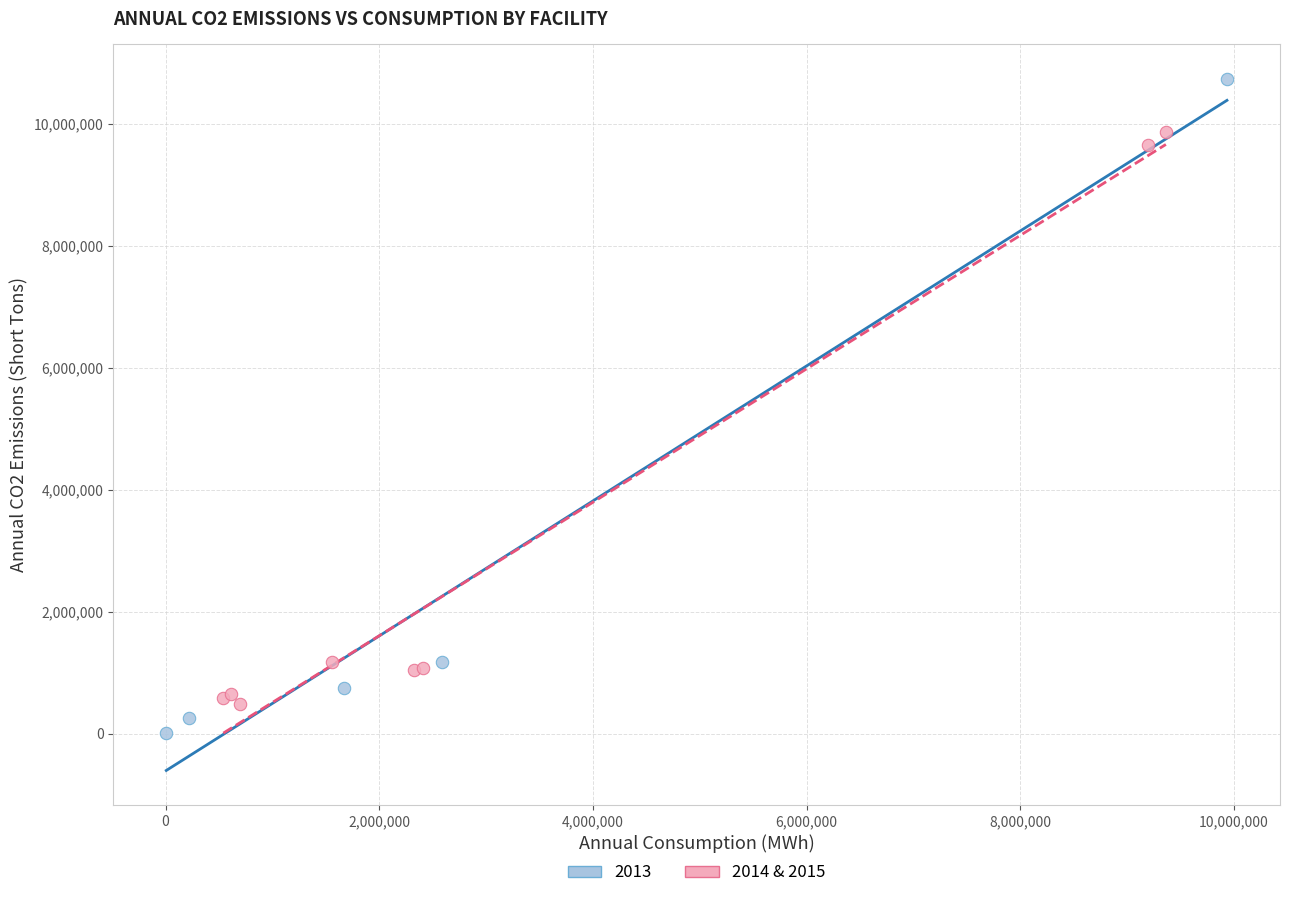

Which series has the widest spread of Y values?

2013